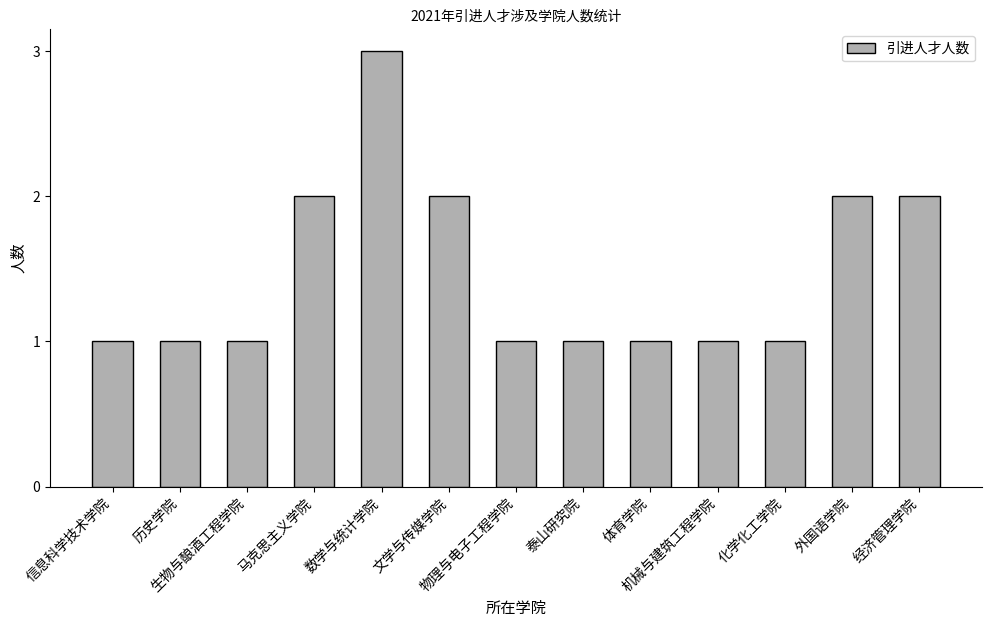

What is the value of the 3rd bar from the left?

1